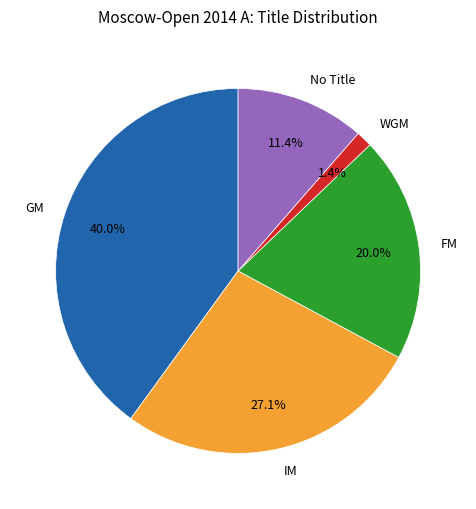

Rank the categories by value from highest to lowest.

GM, IM, FM, No Title, WGM